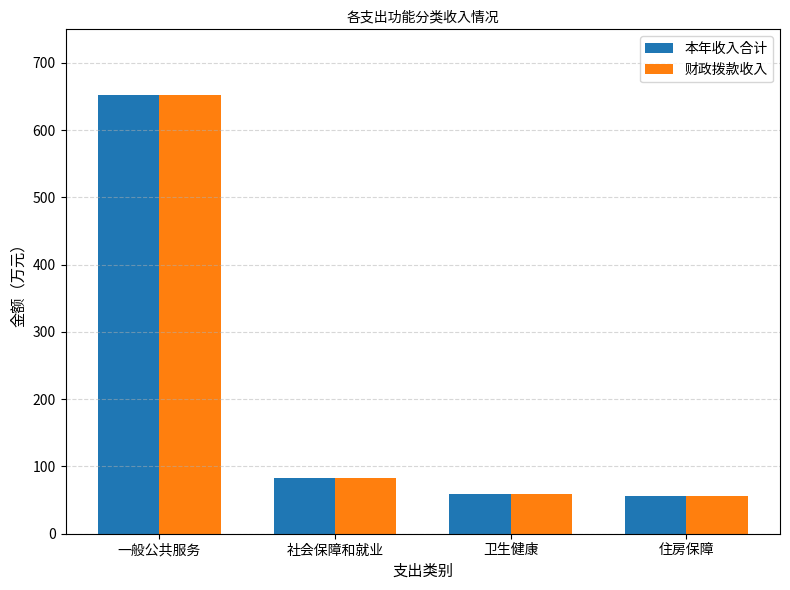

How many data points in 财政拨款收入 are less than 82?

2